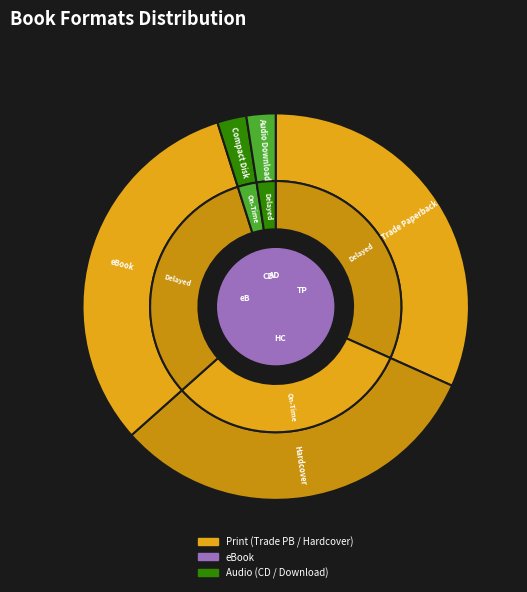

What percentage is the Compact Disk slice, to the nearest percent?

2%